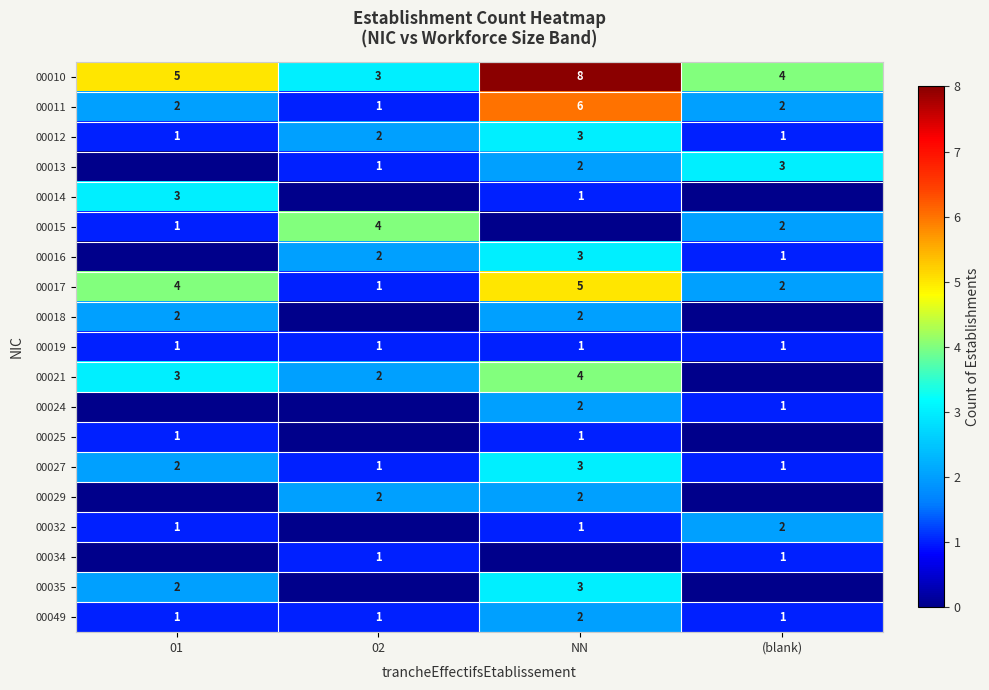

The 00010 series shows 3 at 01. True or false?

False